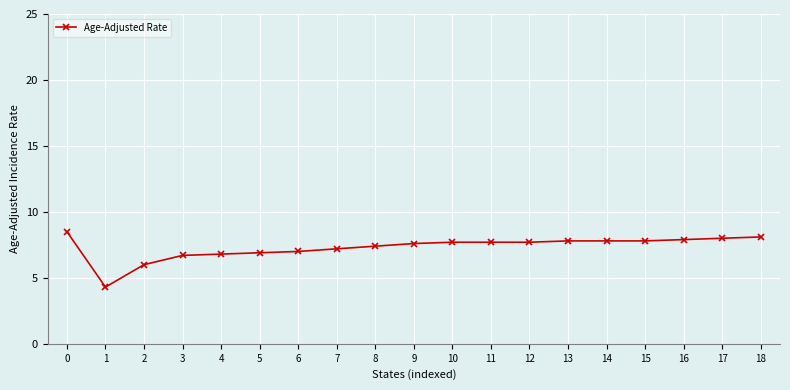

The chart shows a value of 6.8 at 4. True or false?

True